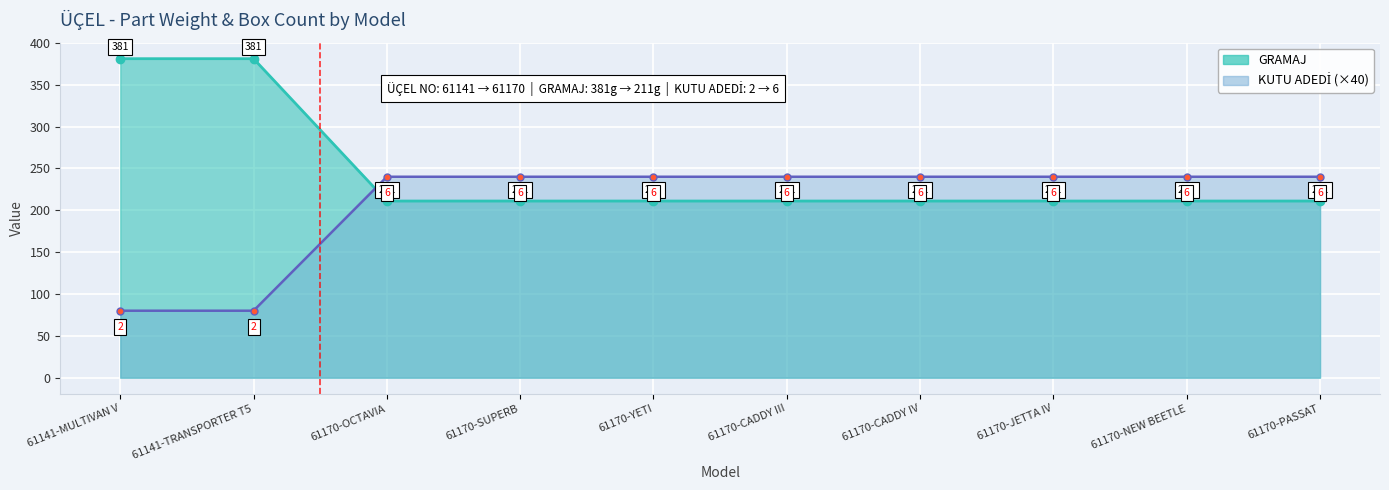

Which series has the largest total across all categories?

GRAMAJ